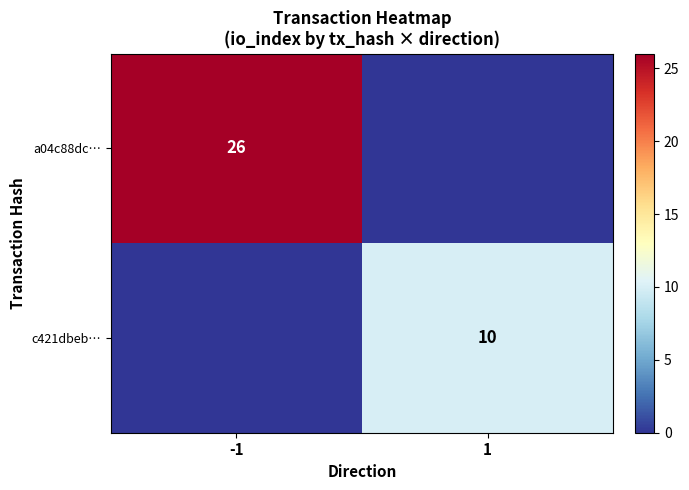

The value of c421dbeb… at 1 is 14. True or false?

False